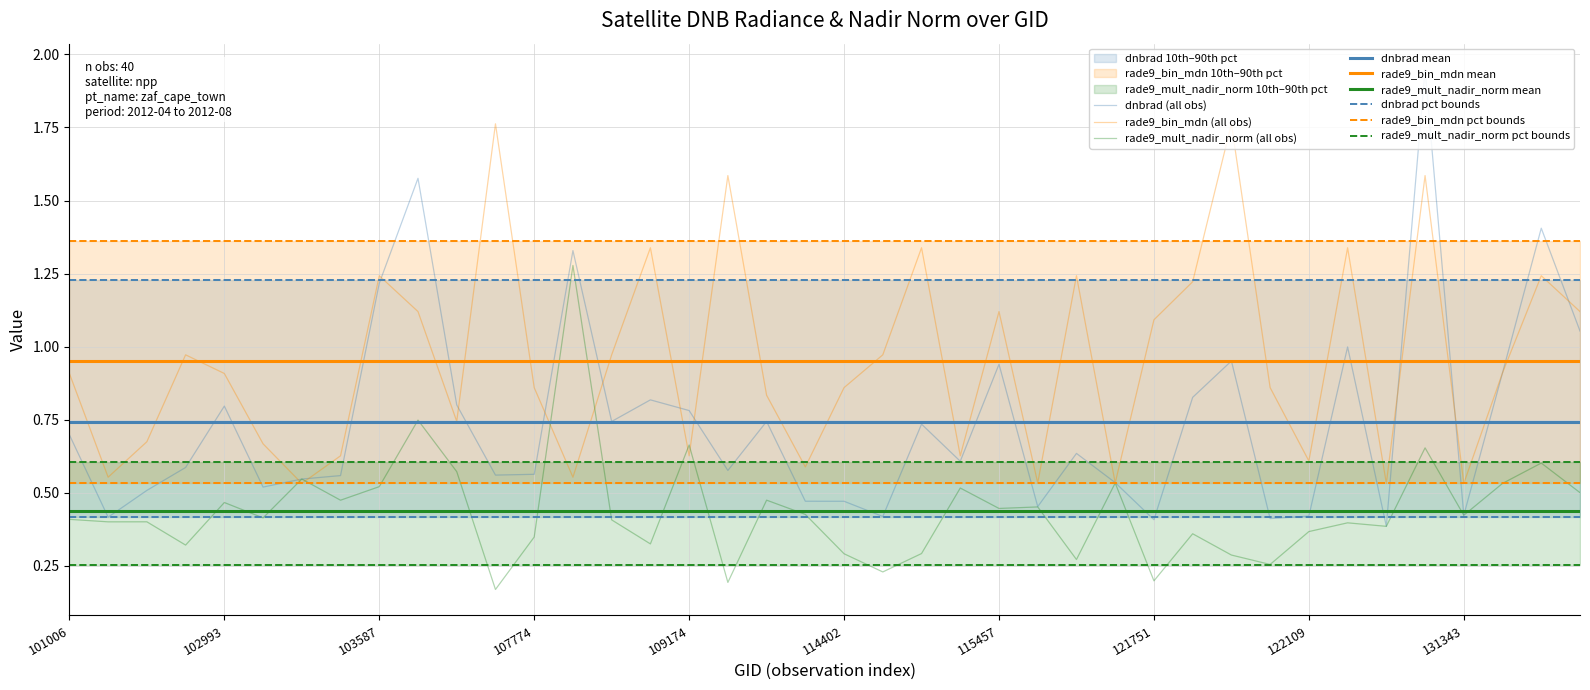

How many categories are shown in the chart?

40